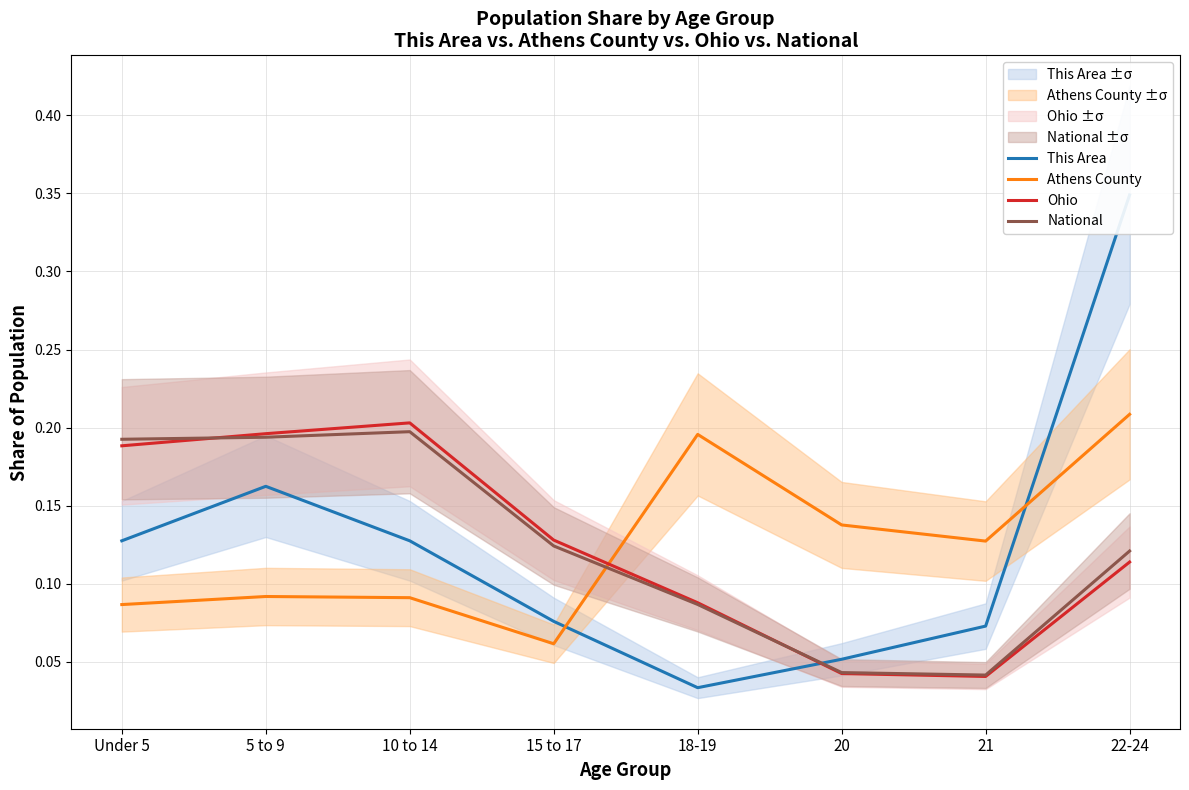

What position from the right is 21?

2